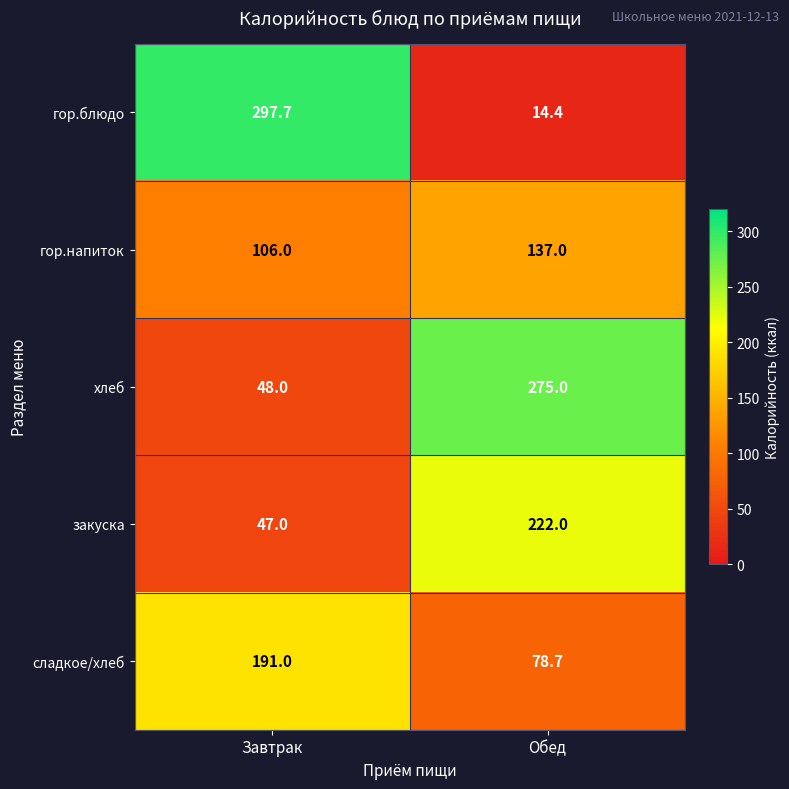

Which label corresponds to the largest value in the chart?

Завтрак